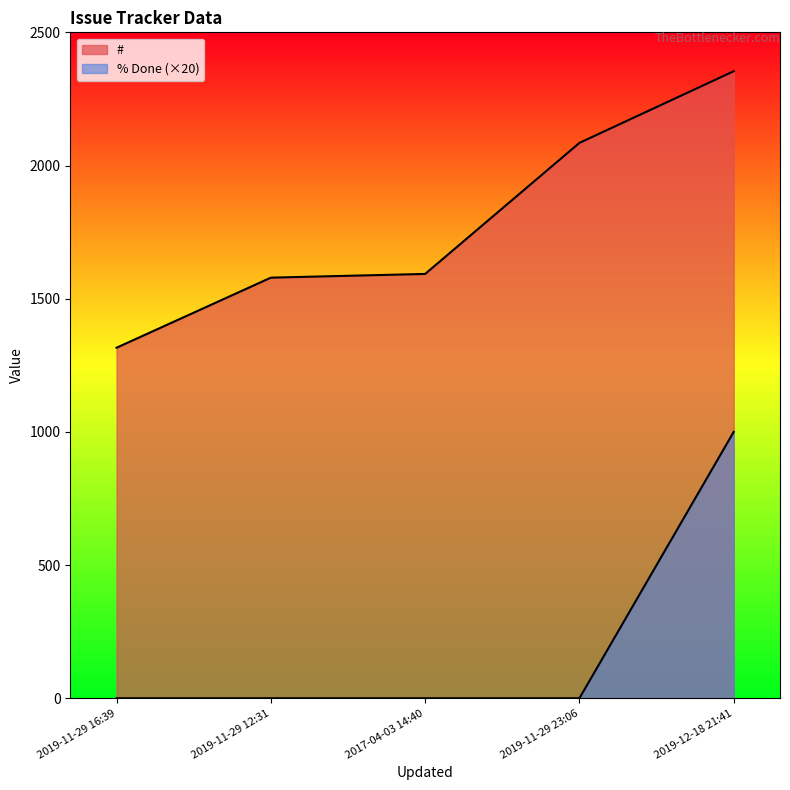

Which series changed the most between 2019-11-29 16:39 and 2019-11-29 12:31?

#